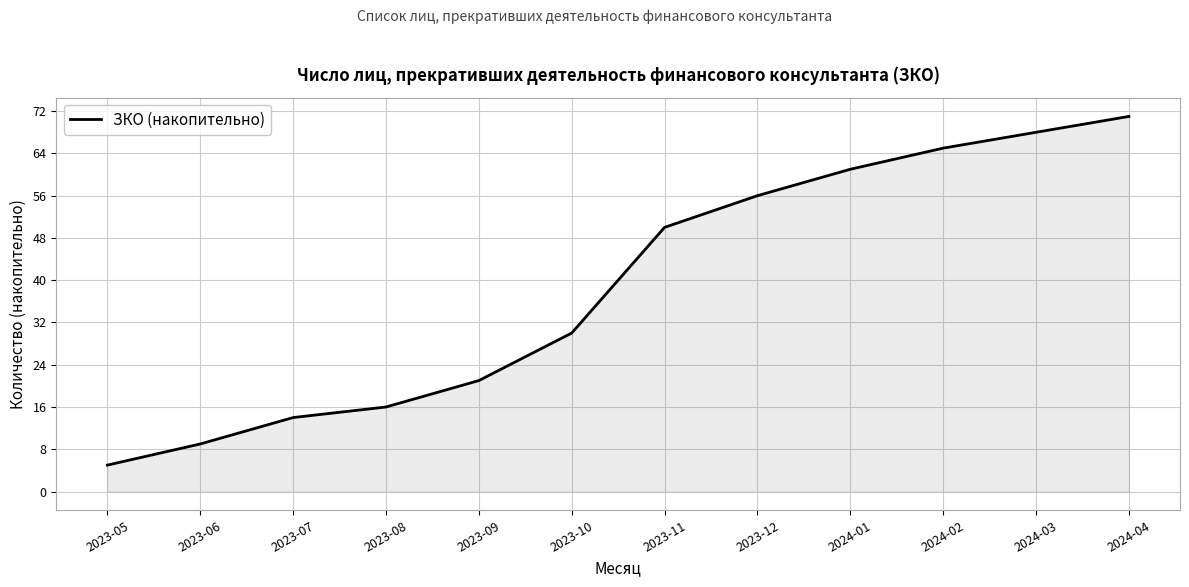

What value does the data have at 2023-07?

14